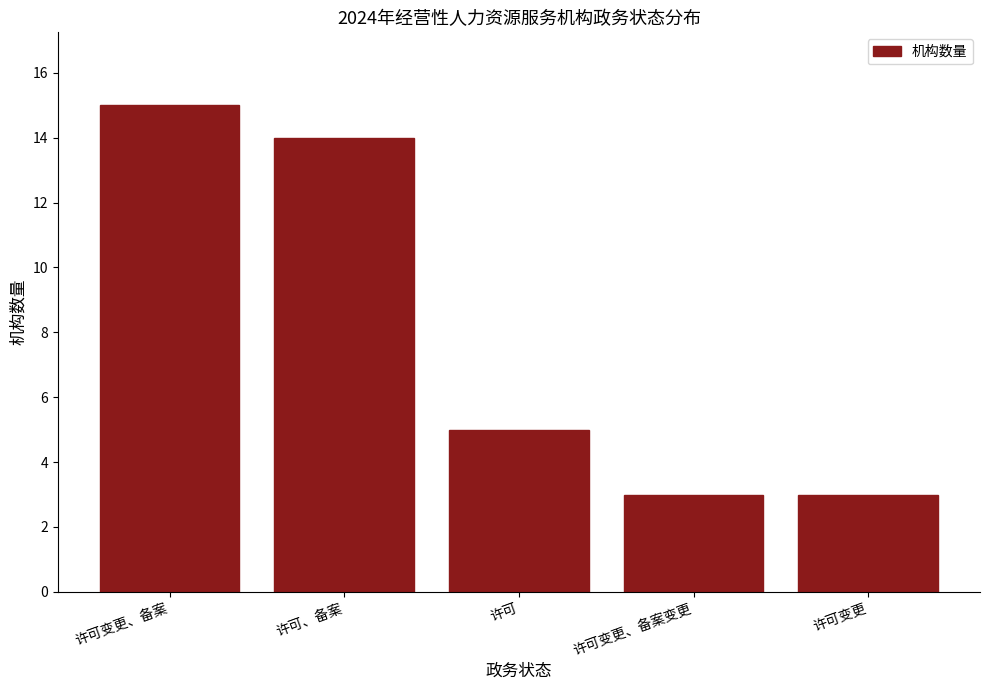

How many data points does each series have?

5